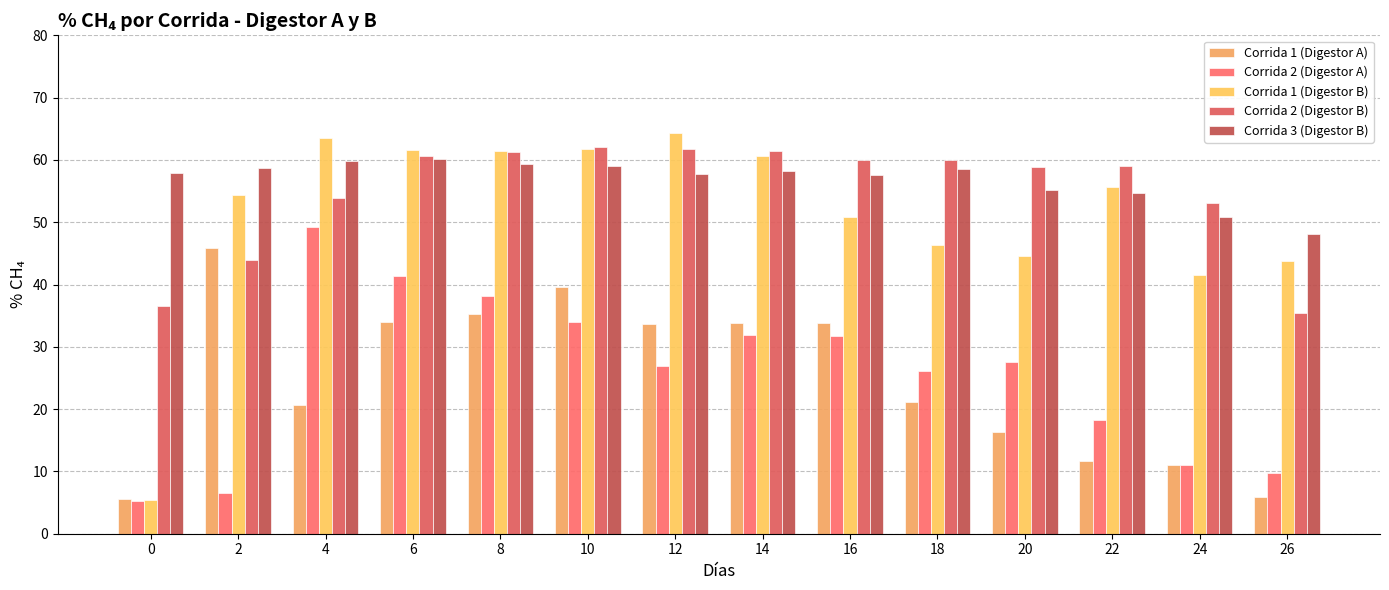

Which series has the largest total across all categories?

Corrida 3 (Digestor B)